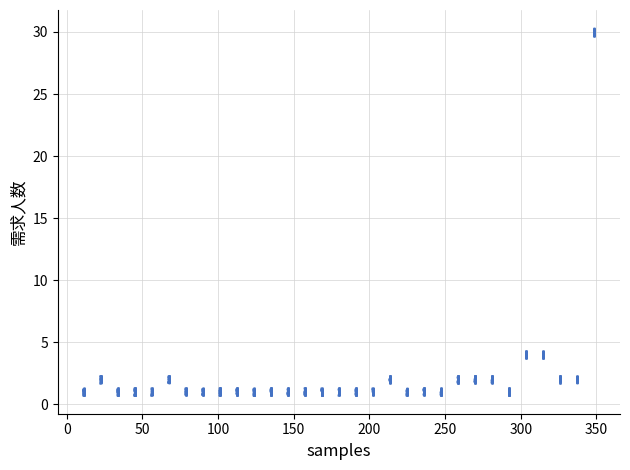

What is the range of X values (max minus min)?

337.7